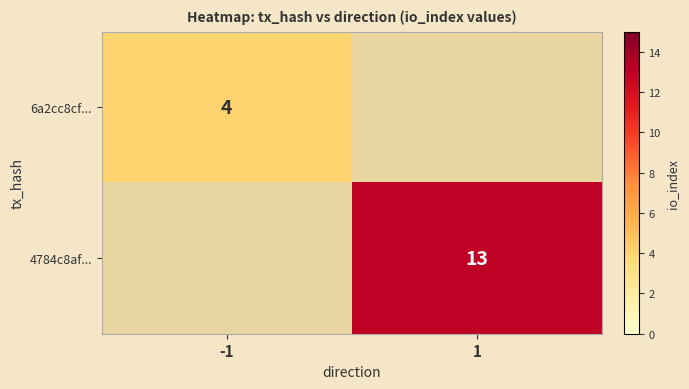

What is the minimum value shown in the chart?

4.0